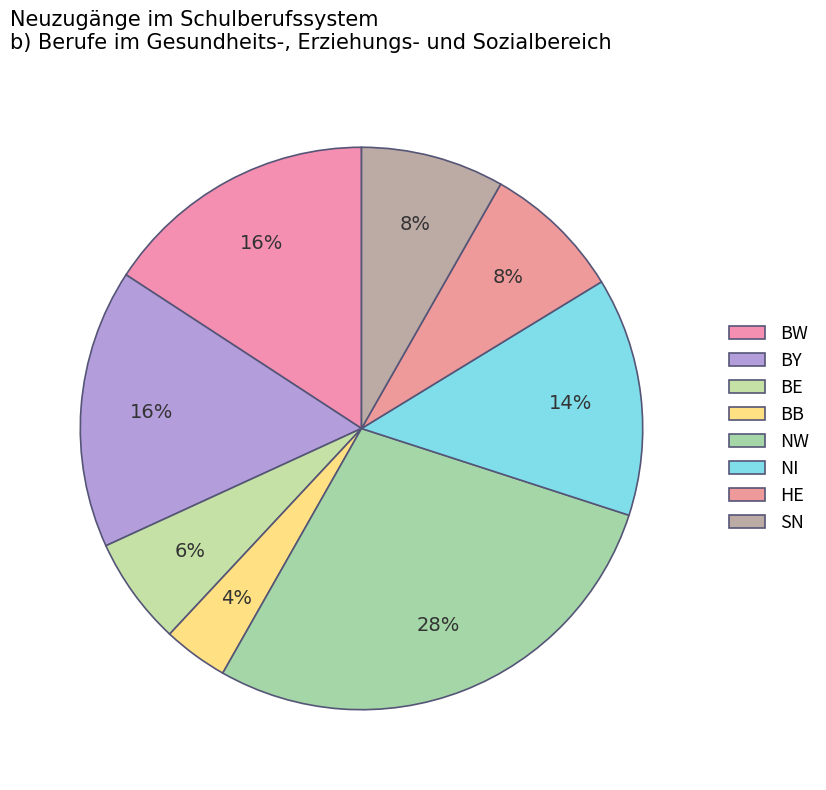

Approximately how many times larger is the value at BW compared to NW?

0.6